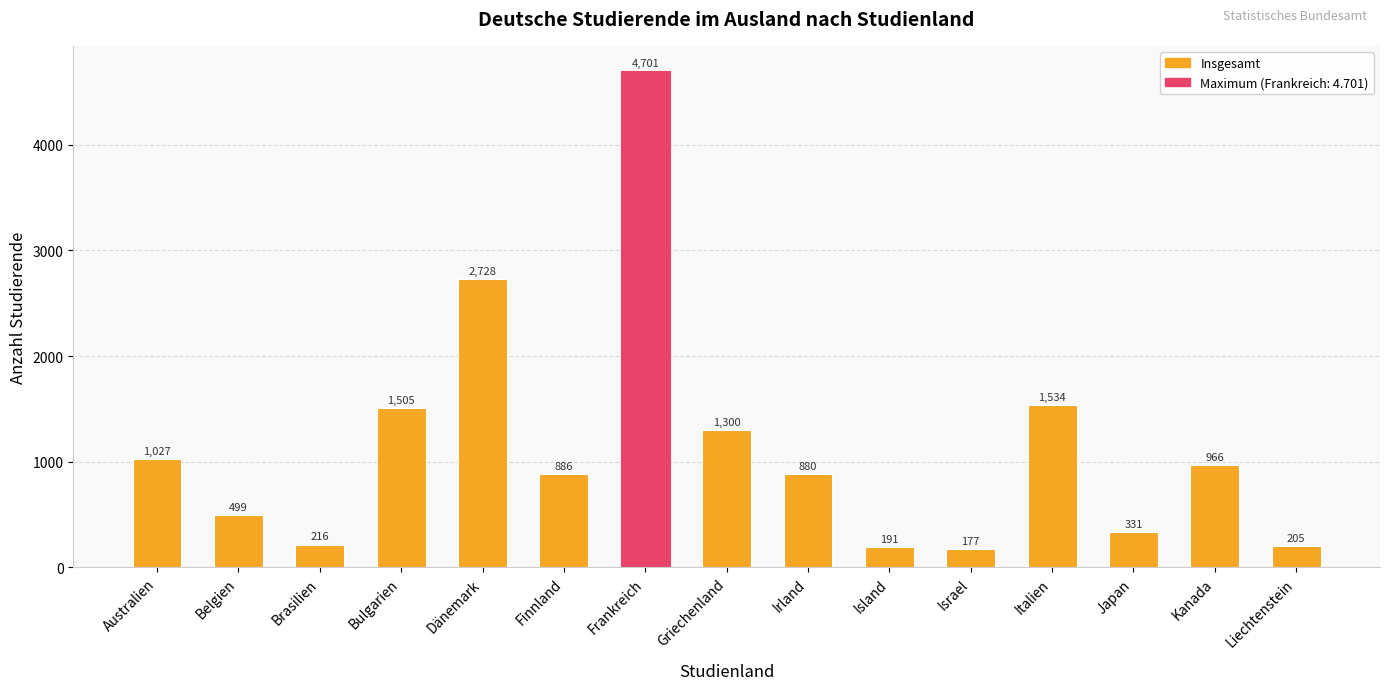

What position from the right is Griechenland?

8